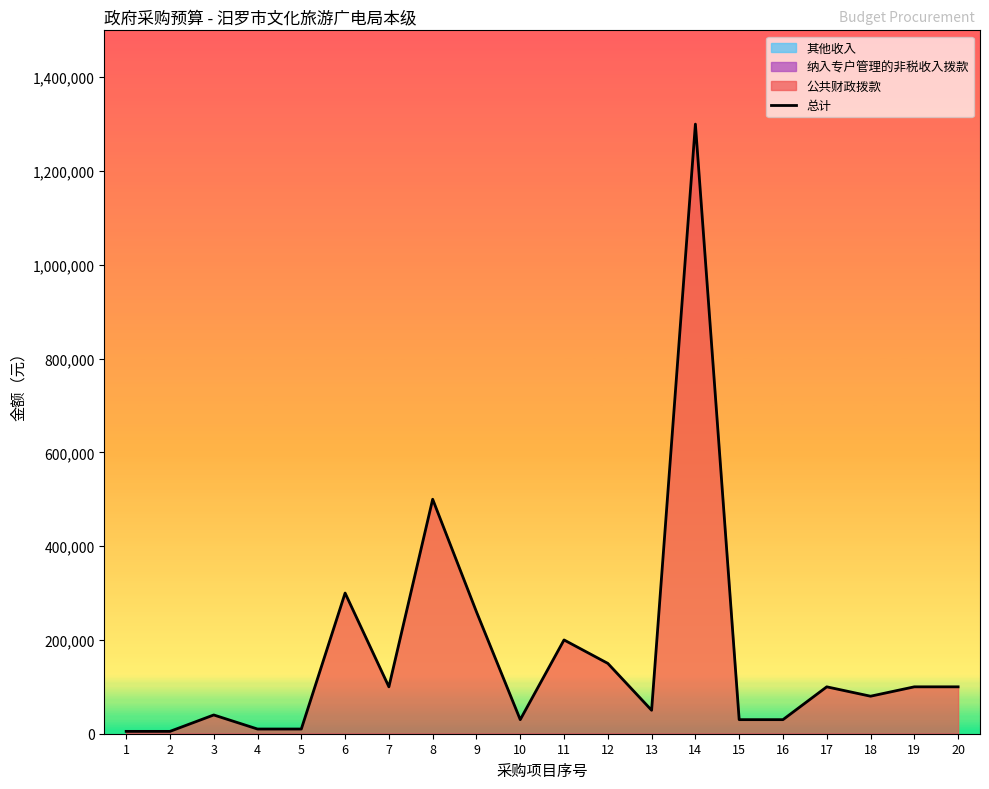

What is the value of the 16th point from the left?

30000